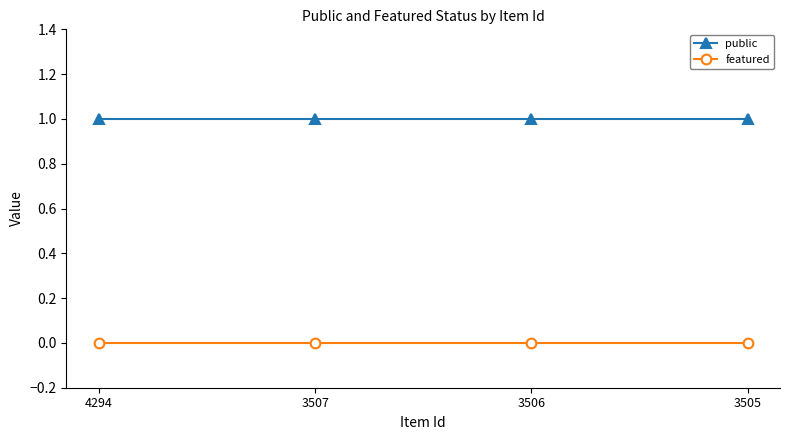

Is the value of public at 3505 greater than the value of featured at 3505?

Yes